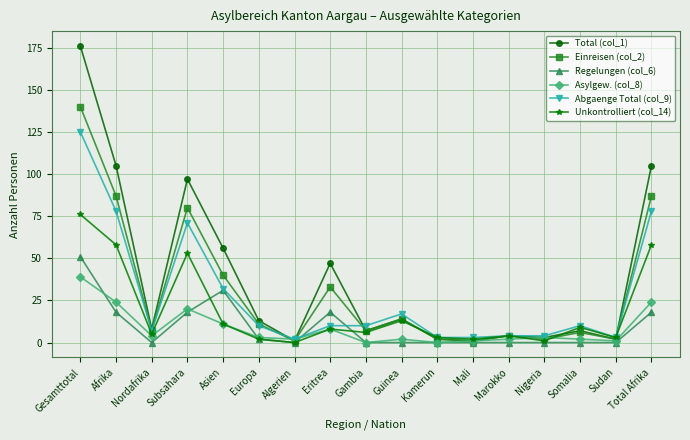

What is the difference between the Asylgew. (col_8) values at Europa and Somalia?

1